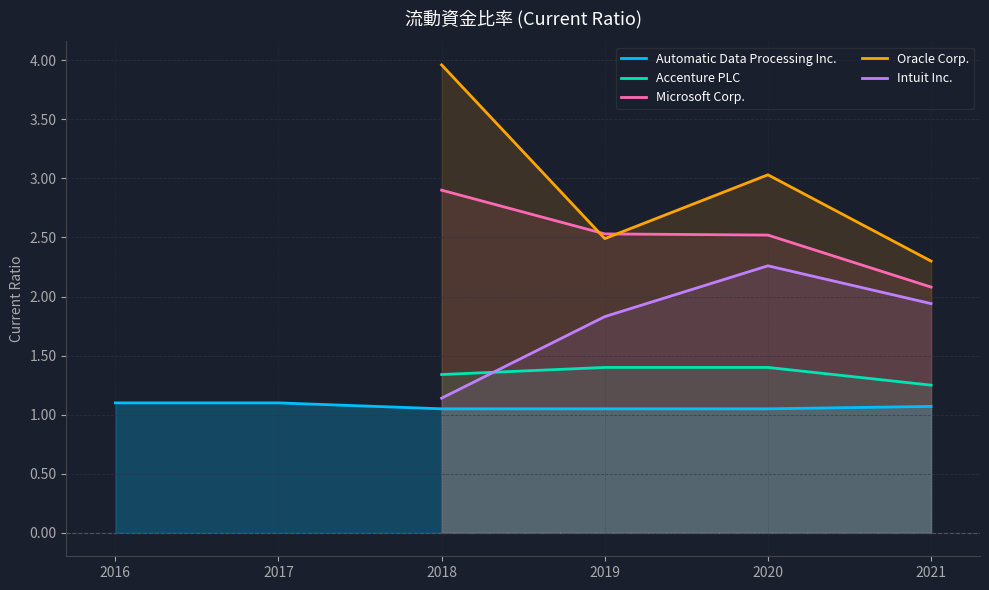

Which series has the largest total across all categories?

Oracle Corp.